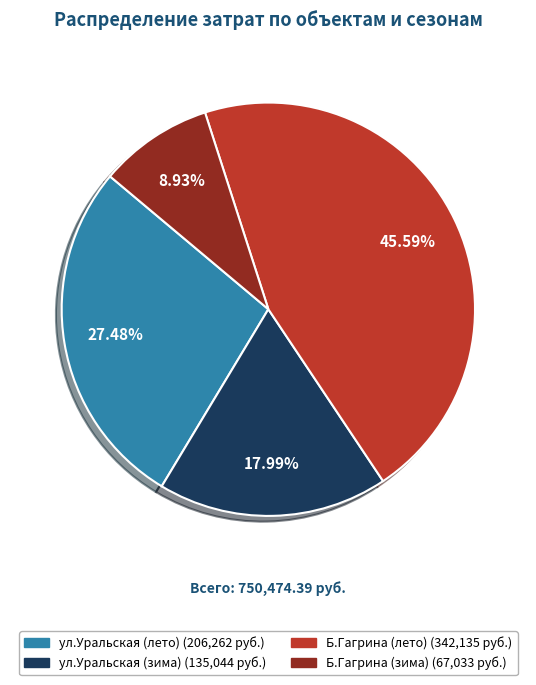

Is there any slice that represents more than half of the pie?

No